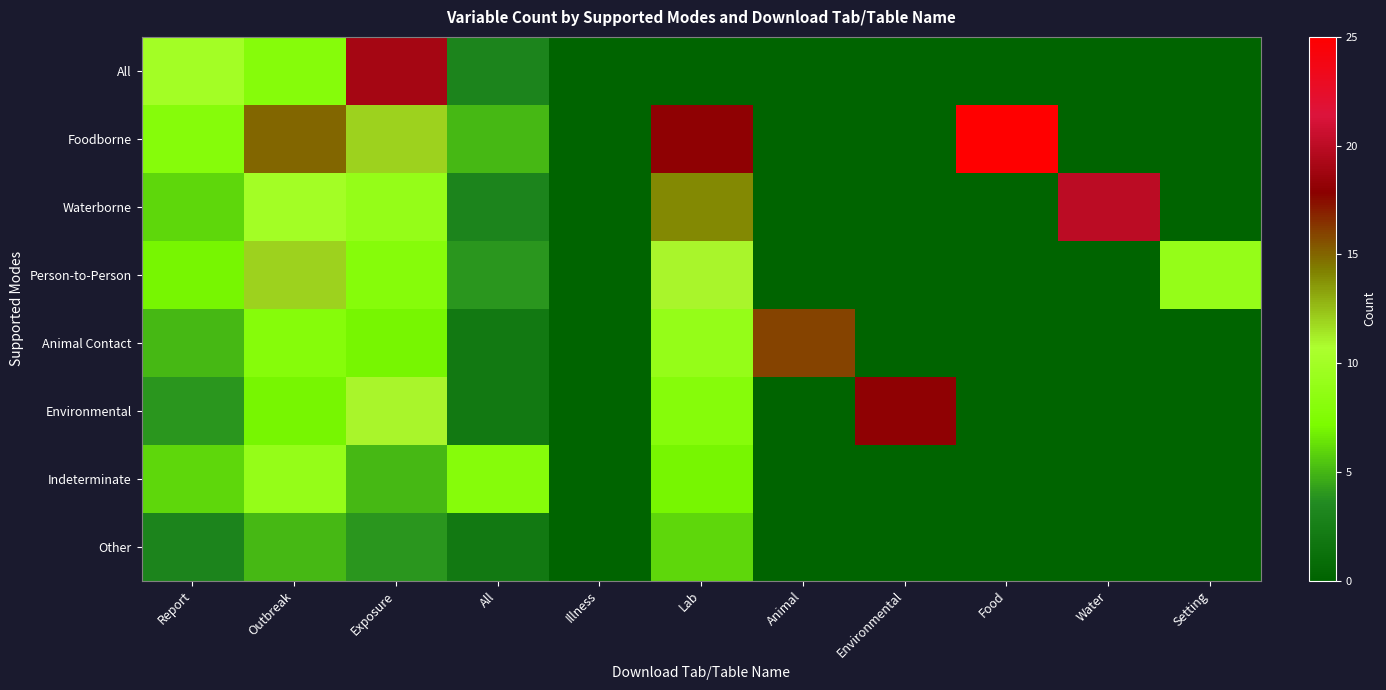

At which category does the chart reach its minimum across all series?

Illness